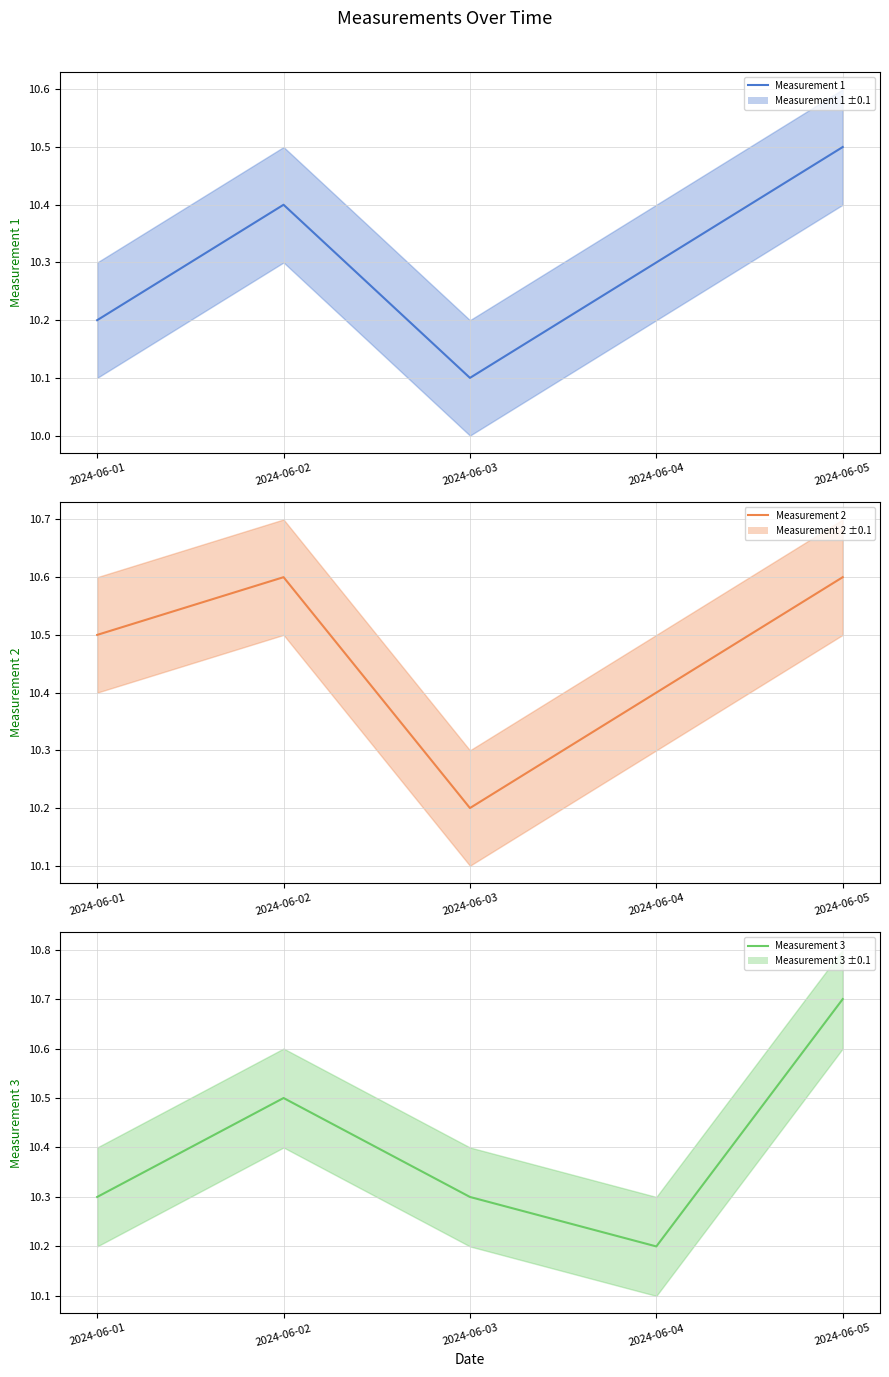

What is the sum of all Measurement 1 mean values?

51.5